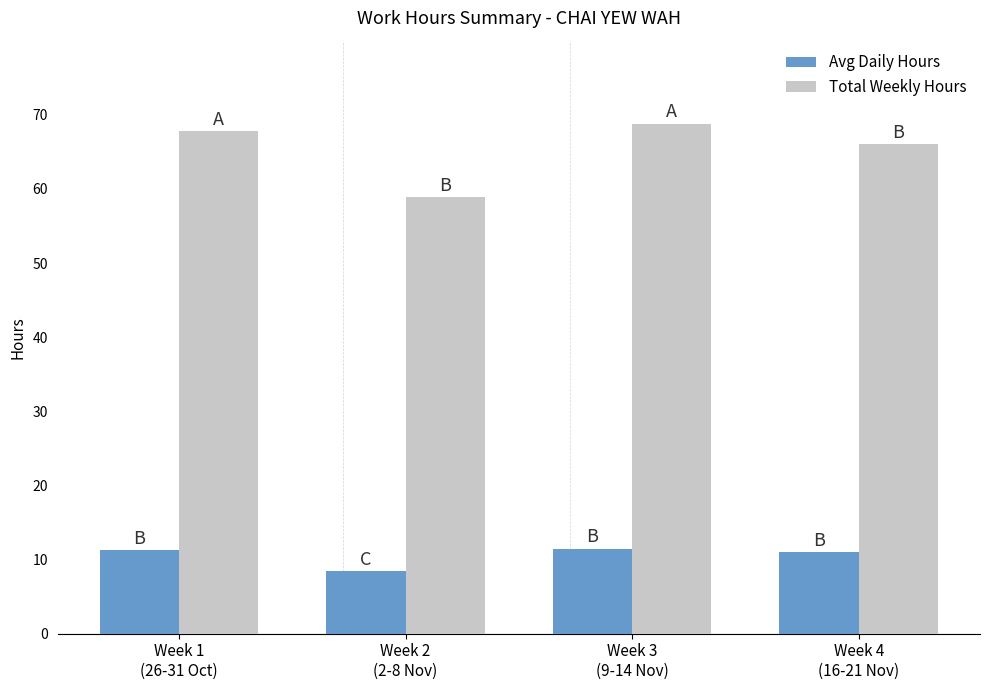

What is the value of the Total Weekly Hours bar at the 2nd from the left?

58.9